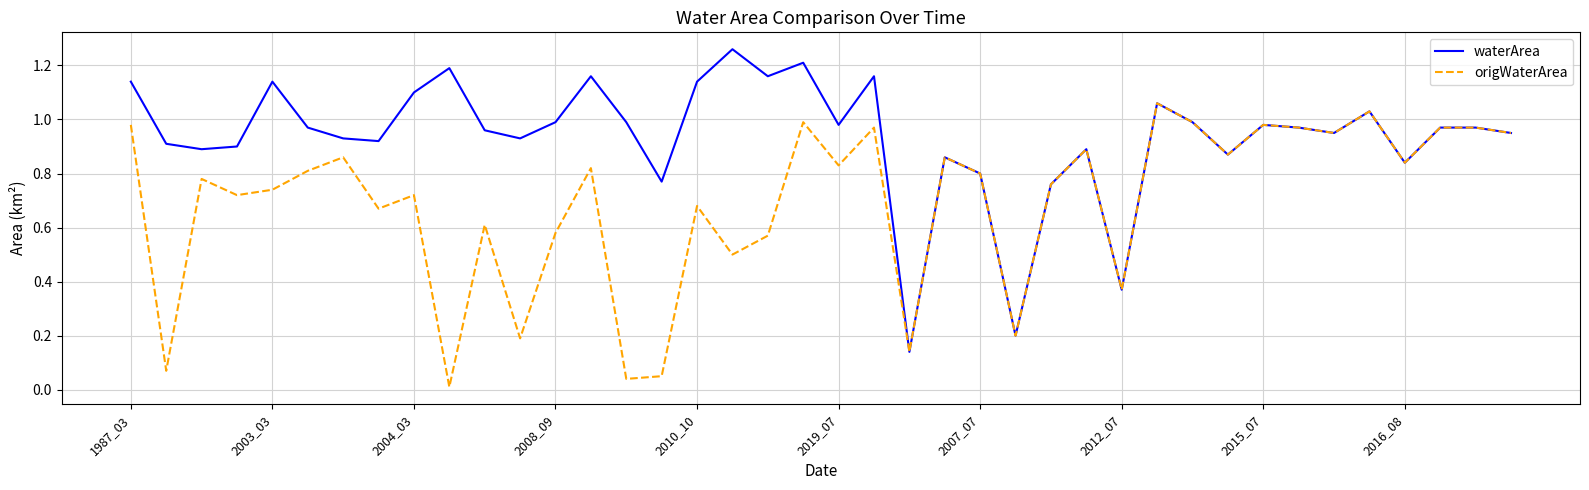

Which series has the largest total across all categories?

waterArea